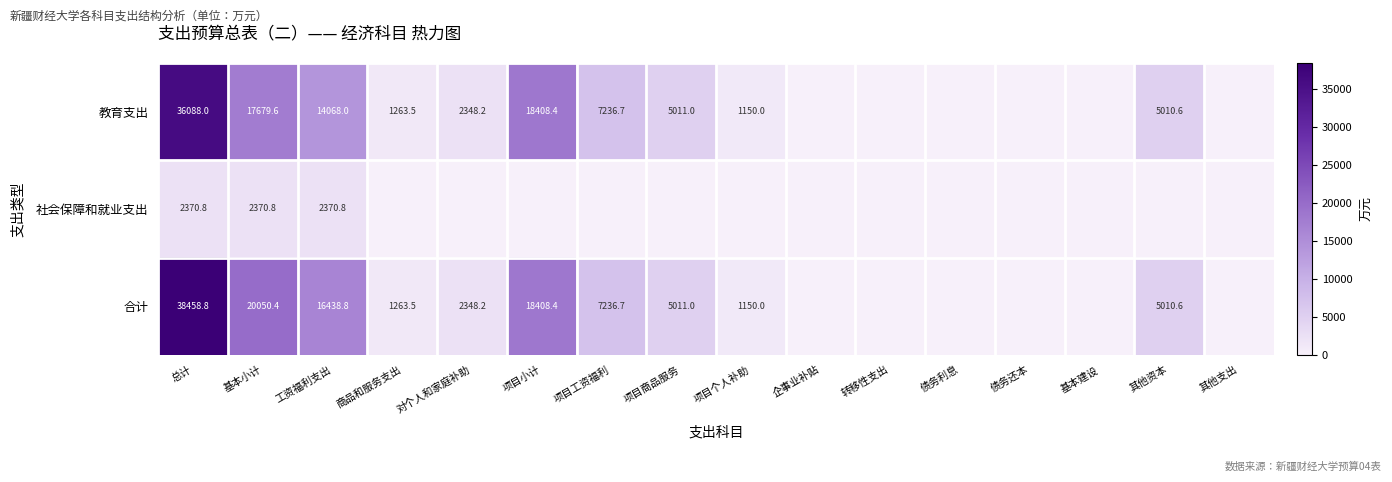

The 教育支出 series shows 1561.6 at 项目工资福利. True or false?

False